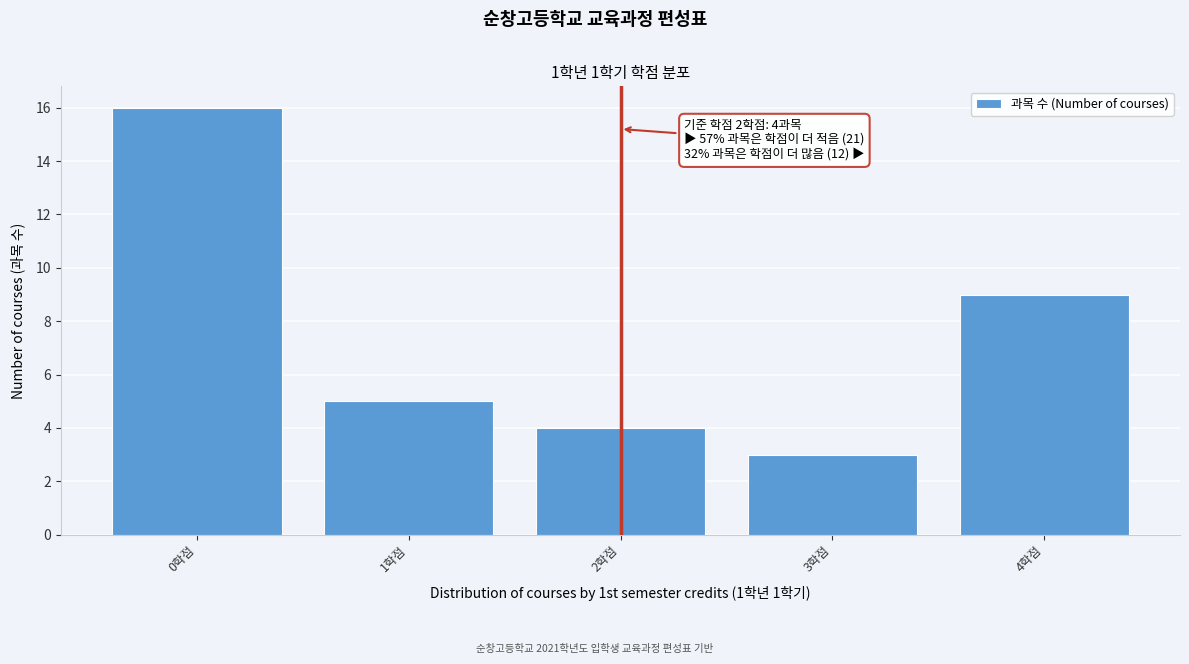

Reading left to right, extract all data points from this chart.

16	5	4	3	9